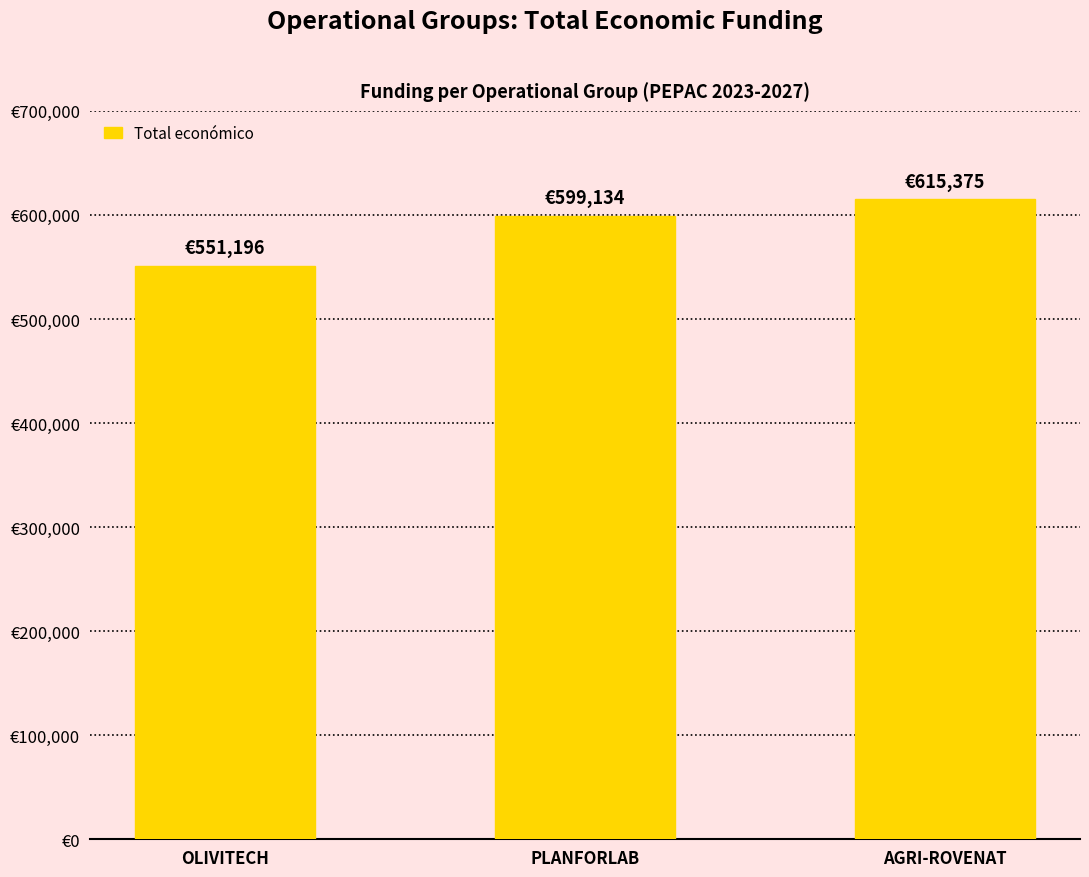

Between OLIVITECH and PLANFORLAB, which is larger?

PLANFORLAB